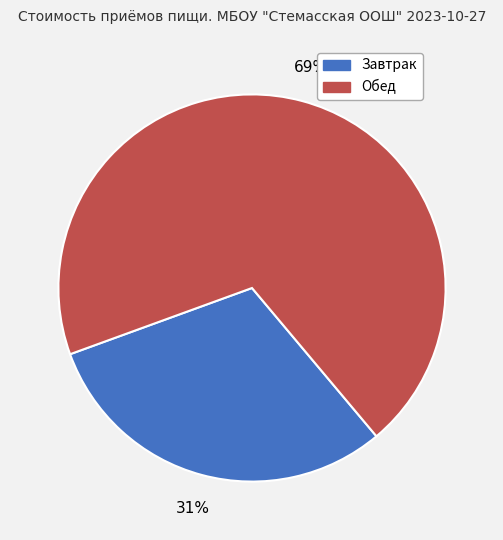

To the nearest percent, what is the combined percentage of Завтрак and Обед?

100%